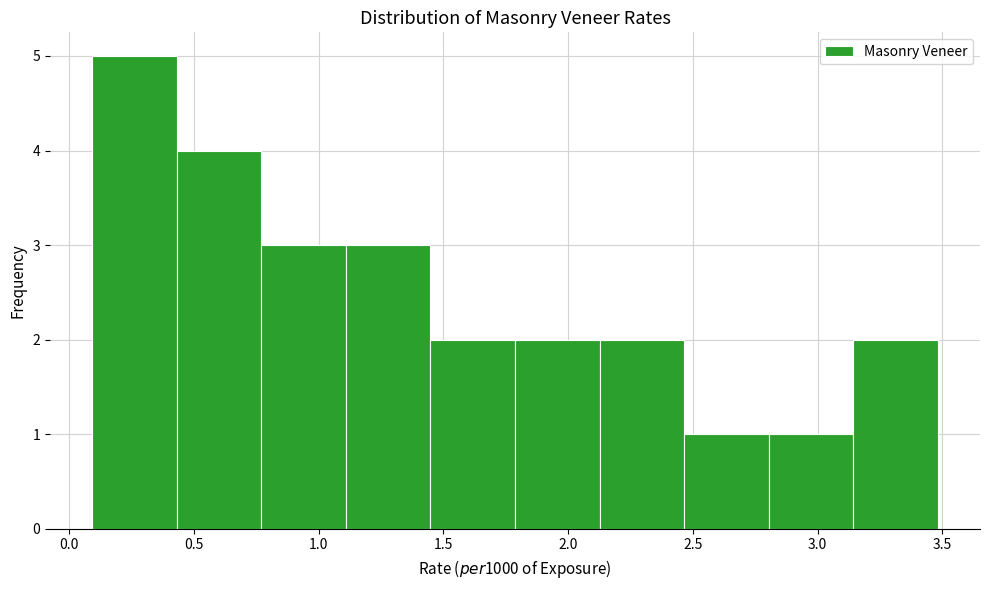

Reading left to right, transcribe this chart: for each bar, give the range it covers on the x-axis and its height. Neither the bar edges nor the heights are printed on the chart, so give them approximately, as read against the axes.

0.10 to 0.45: 5
0.45 to 0.75: 4
0.75 to 1.10: 3
1.10 to 1.45: 3
1.45 to 1.80: 2
1.80 to 2.15: 2
2.15 to 2.45: 2
2.45 to 2.80: 1
2.80 to 3.15: 1
3.15 to 3.50: 2